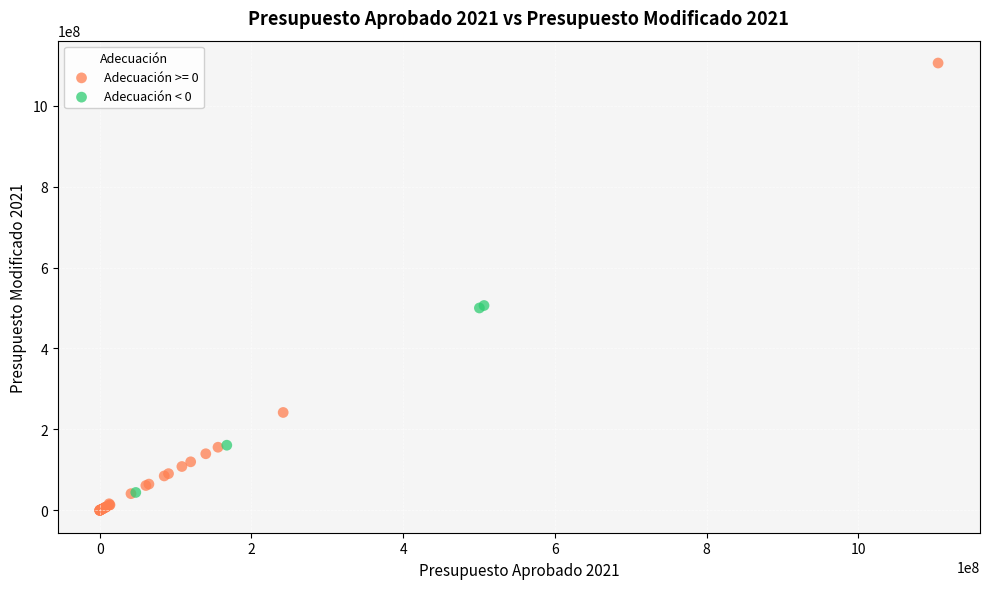

Which series has the widest spread of Y values?

Adecuación >= 0